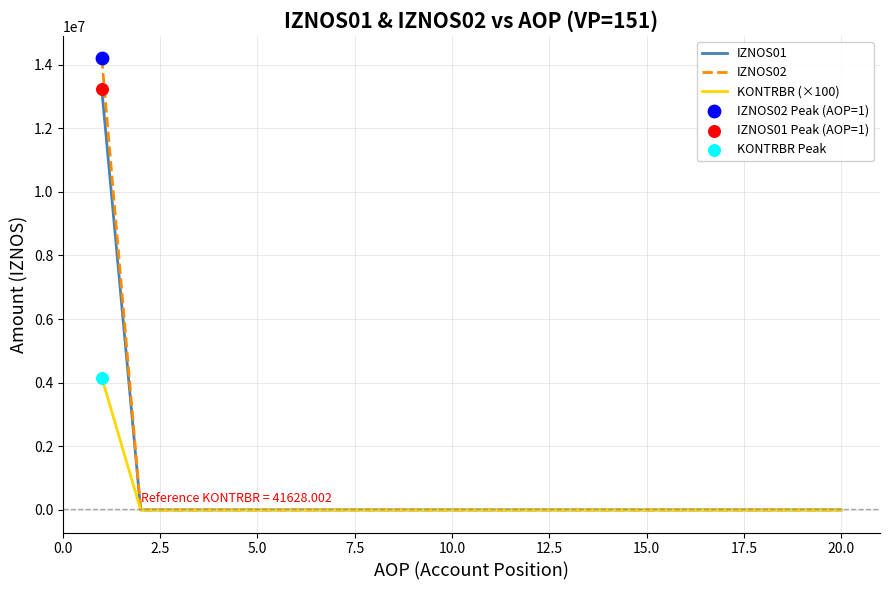

Which series has the widest spread of values?

IZNOS02